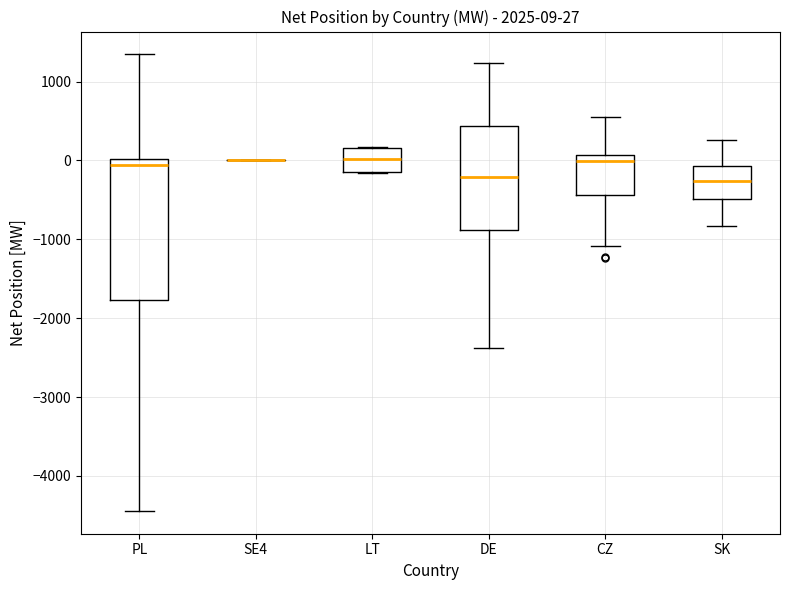

Which box is the tallest, from its lower edge to its upper edge?

PL